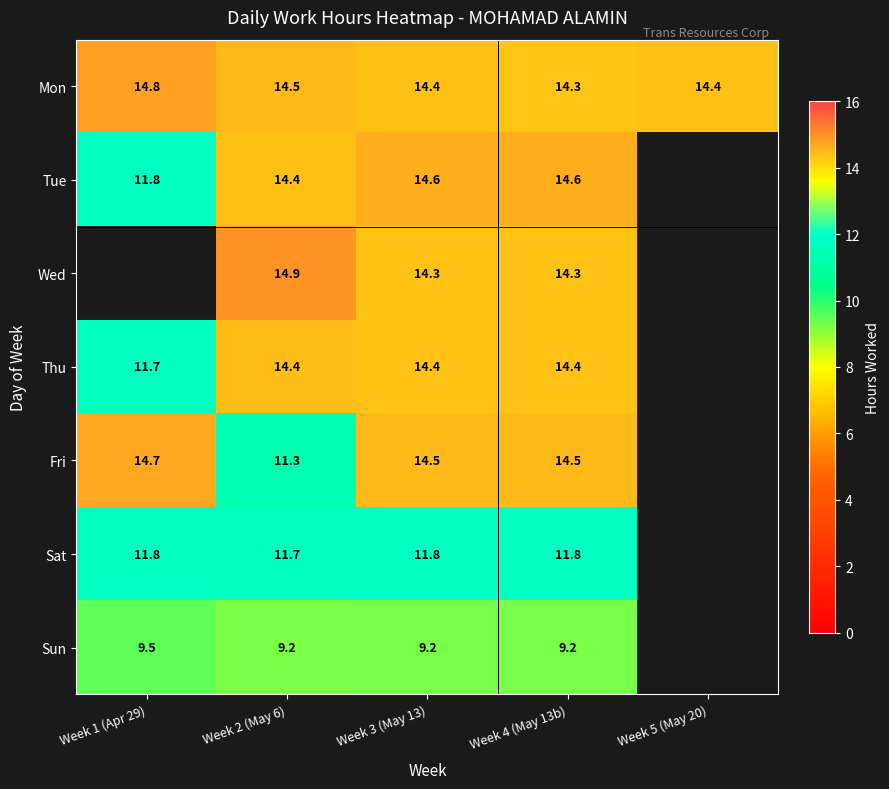

What is the minimum value shown in the chart?

9.2